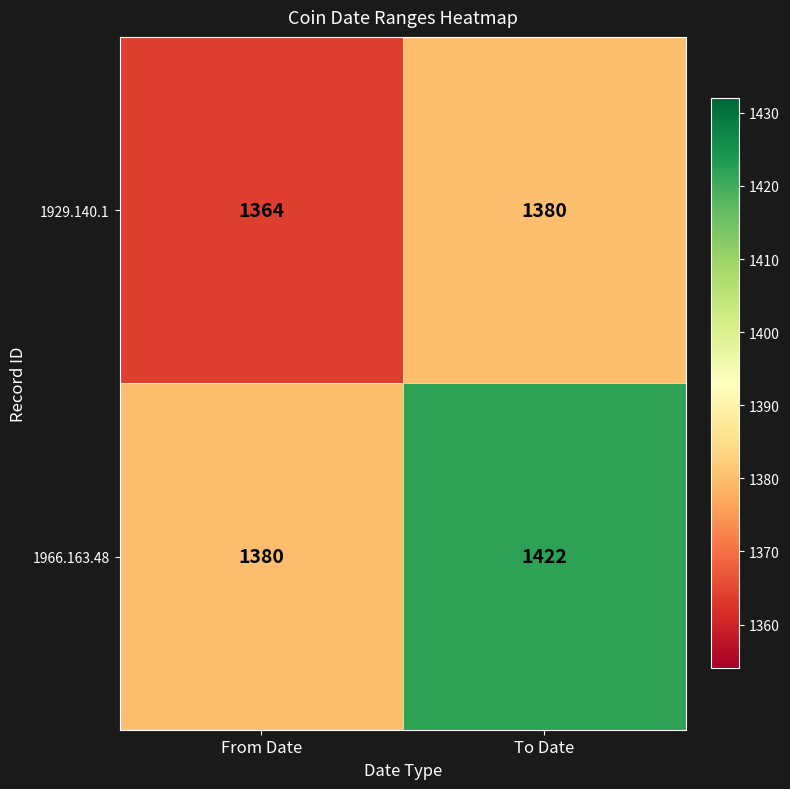

What is the minimum value shown in the chart?

1364